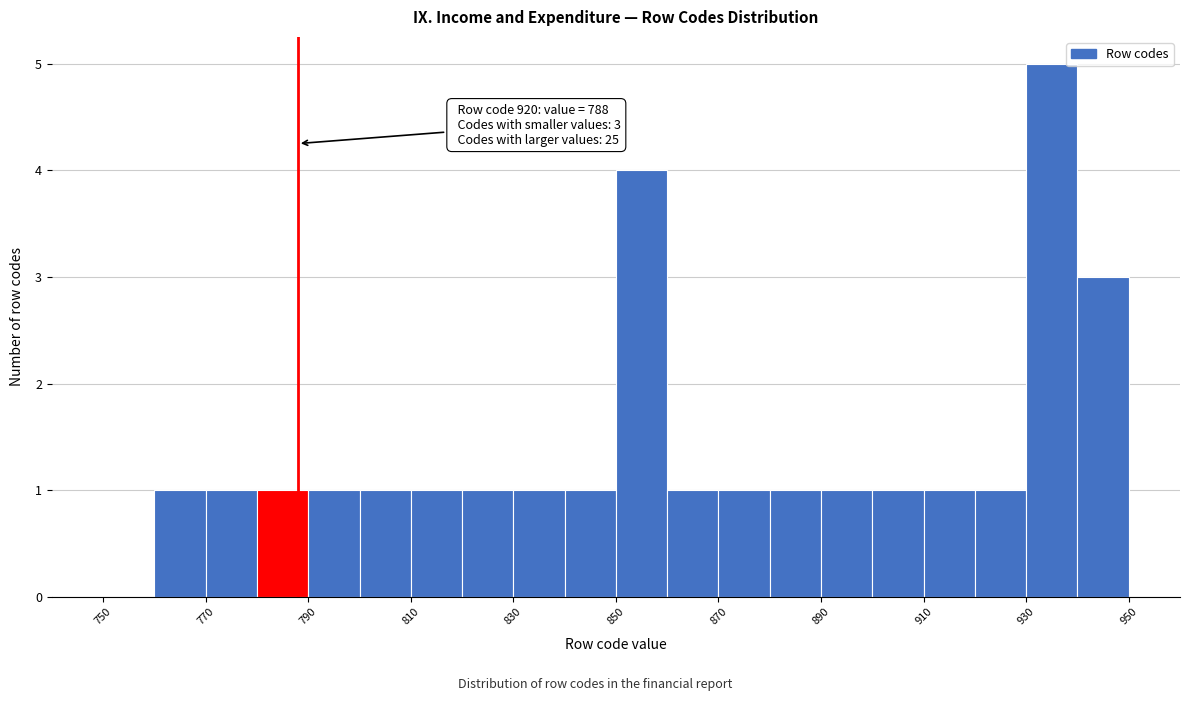

Over which range of the x-axis is the bar tallest?

930 to 940